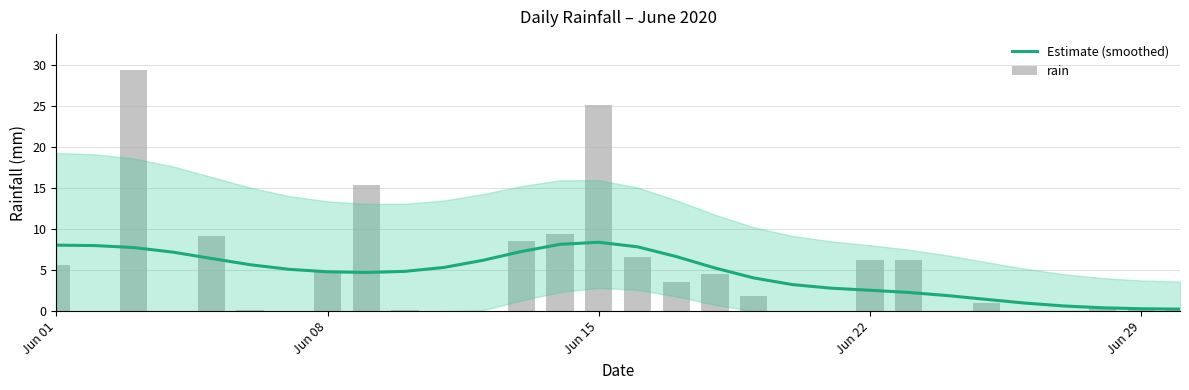

What are all the series names shown in the legend?

Estimate (smoothed), rain